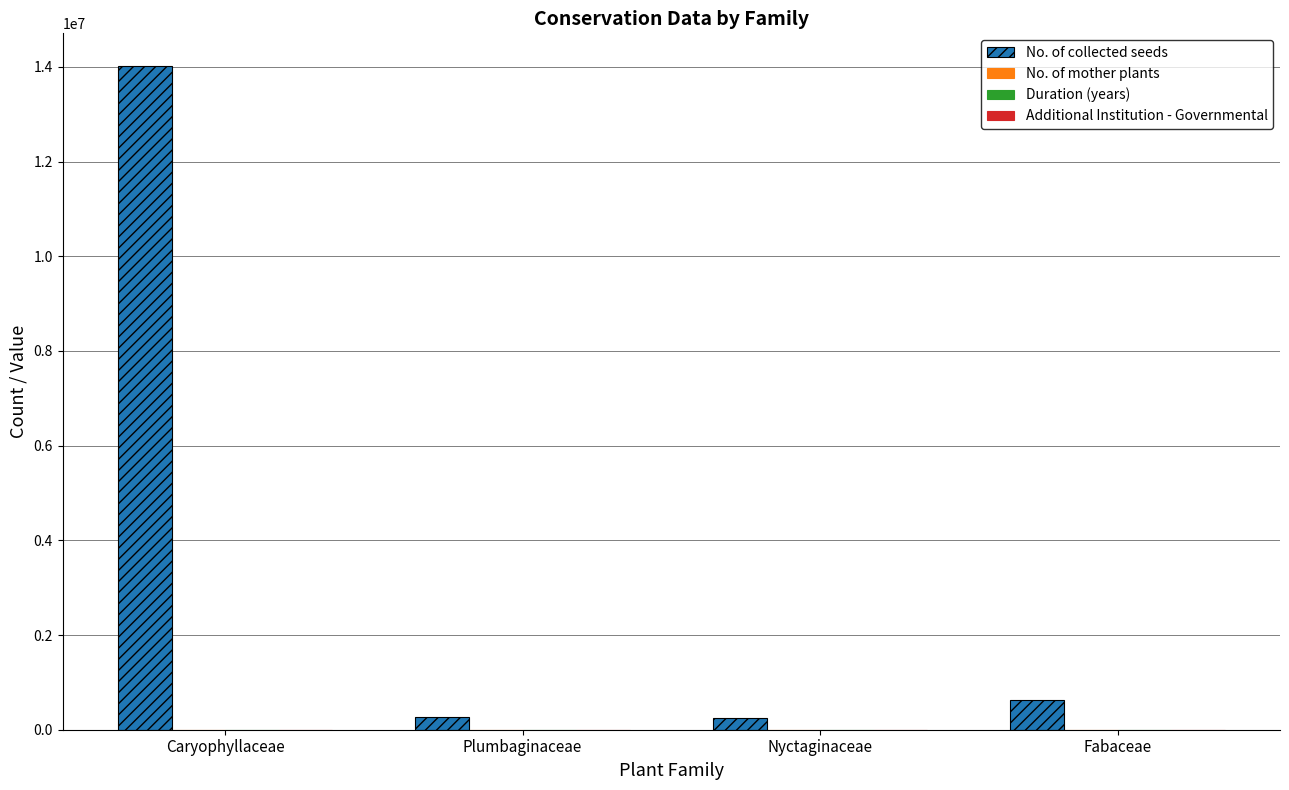

Count the number of categories in the chart.

4